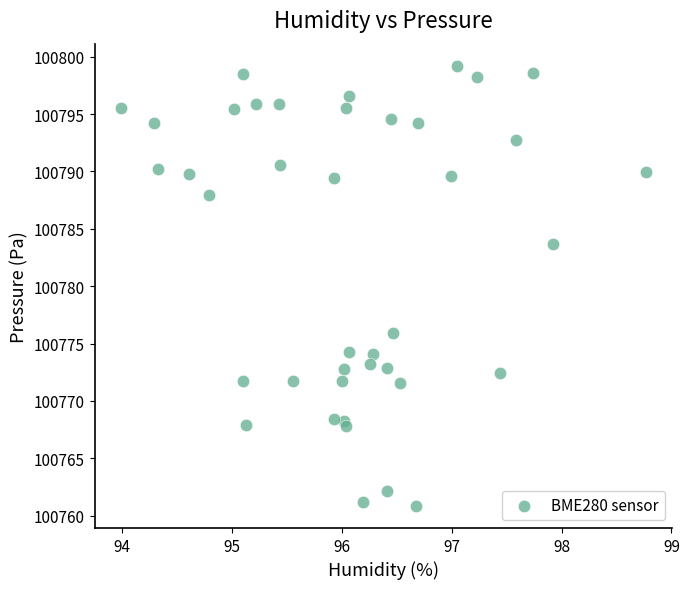

What Y value in the scatter plot is closest to 100780?

100783.7